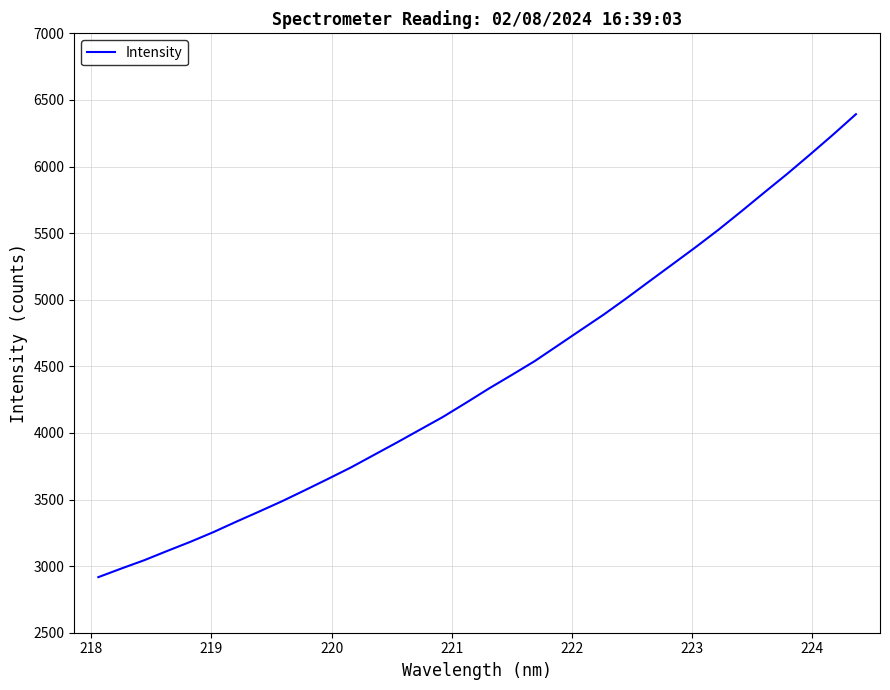

What is the maximum value shown in the chart?

6392.9